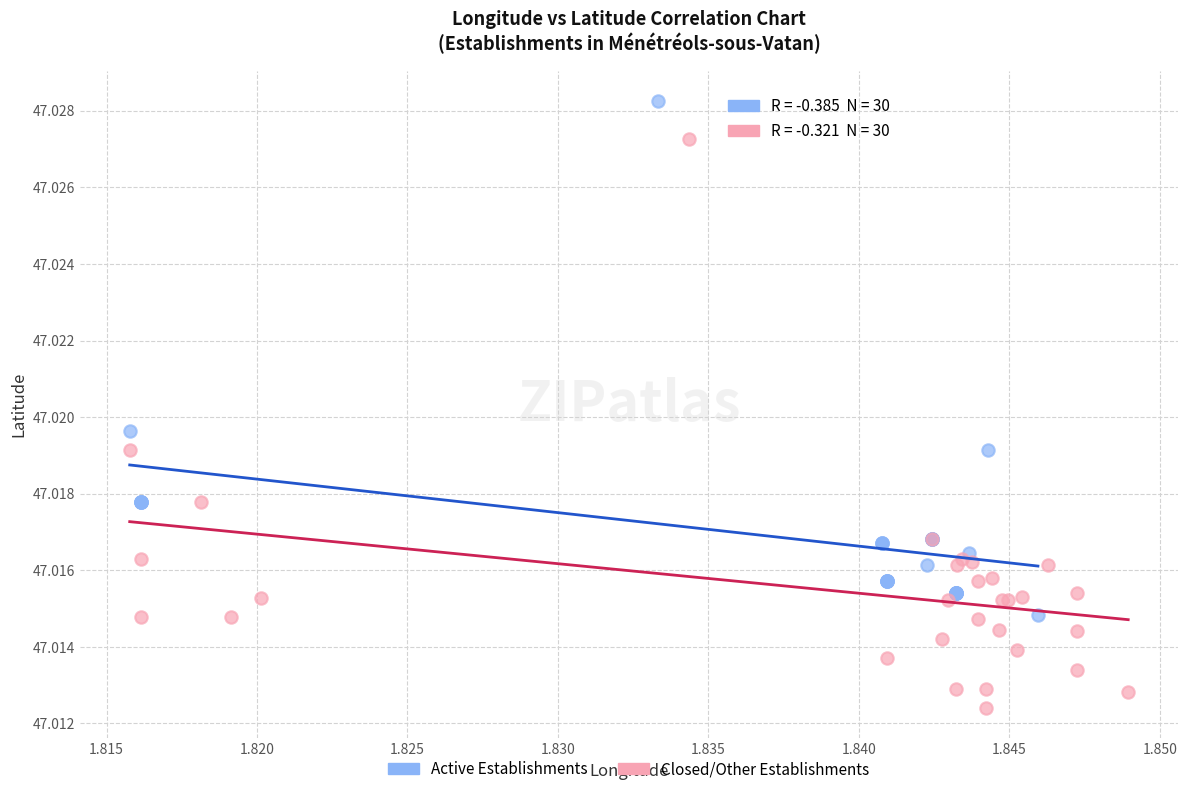

Which series has the widest spread of Y values?

Closed/Other Establishments